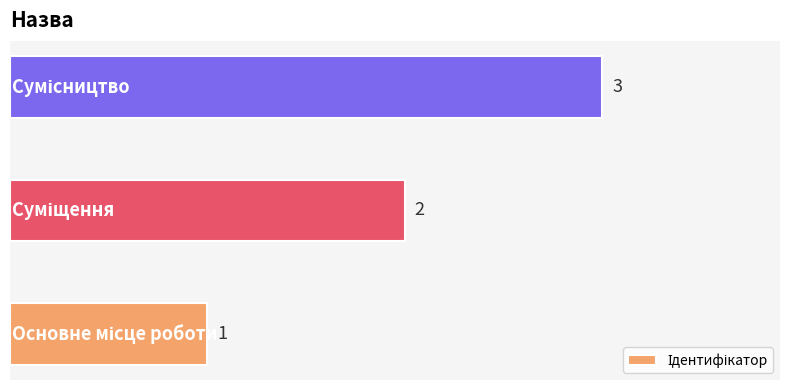

What is the sum of all values?

6